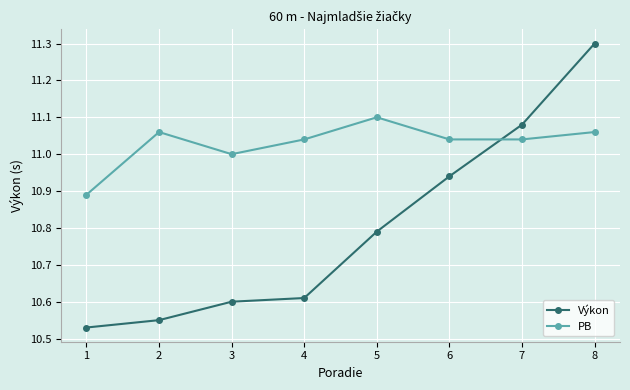

At which category does PB reach its first local valley?

3